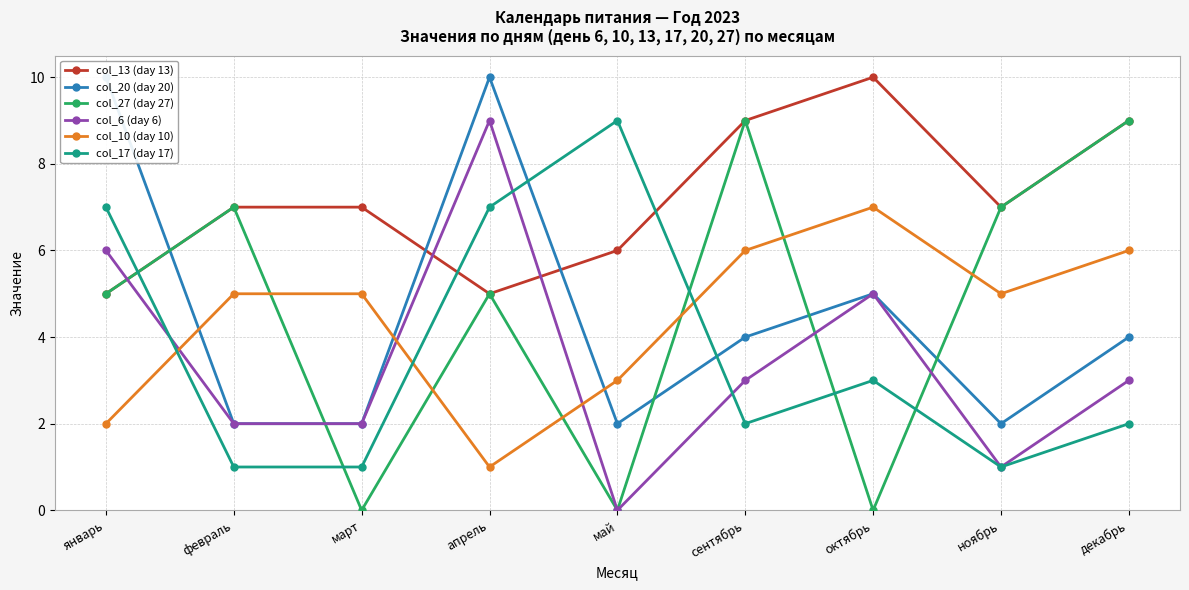

Where is col_27 (day 27) nearest to the value 4?

январь